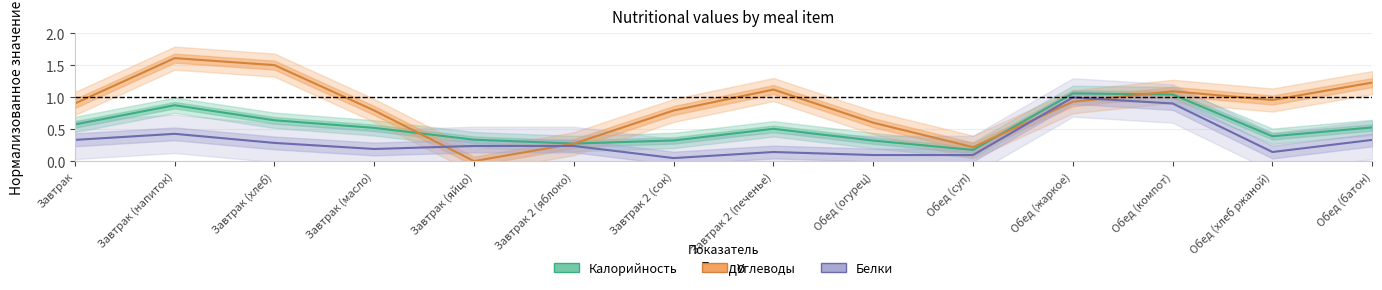

What is the label of the 10th point from the left?

Обед (суп)